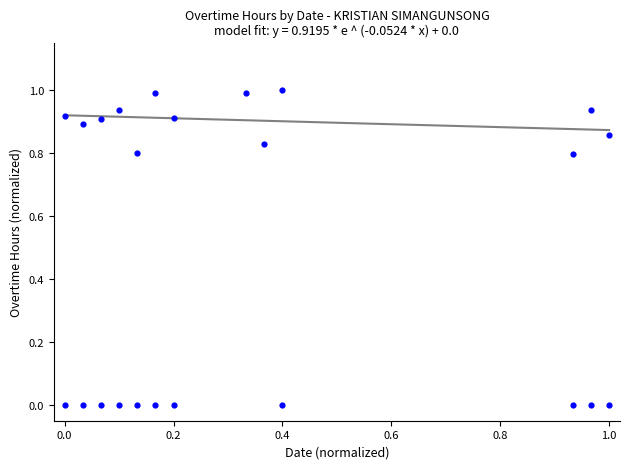

What is the range of X values (max minus min)?

1.0